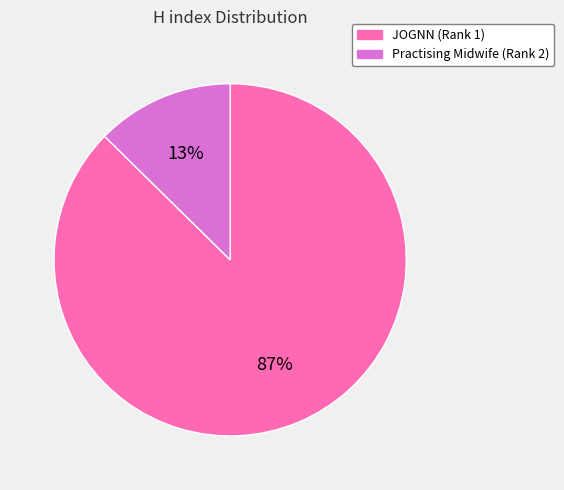

To the nearest percent, what portion does JOGNN (Rank 1) represent?

87%